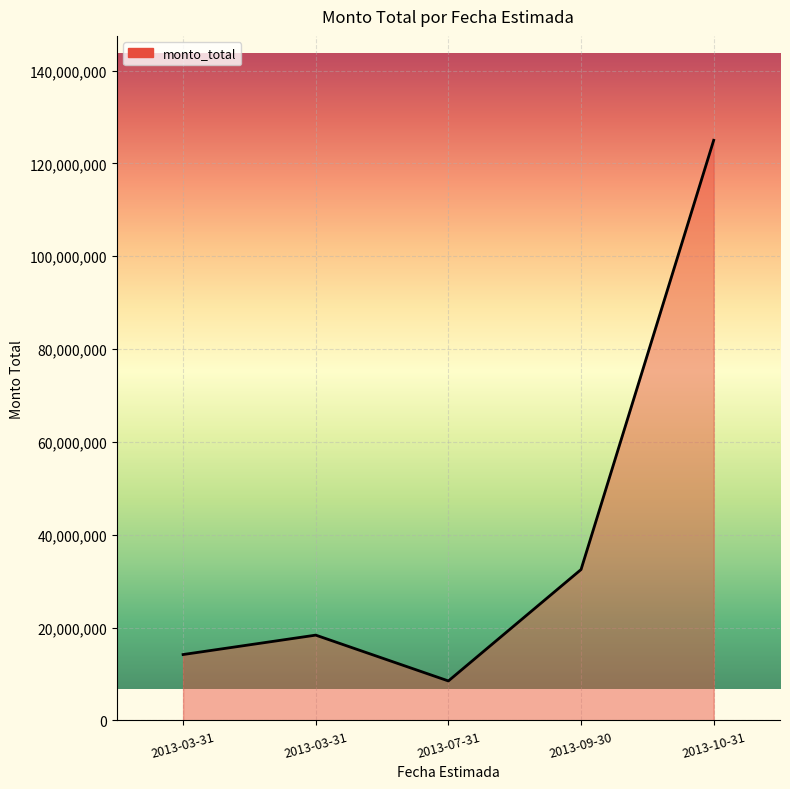

The value at 2013-10-31 is 165225472. True or false?

False